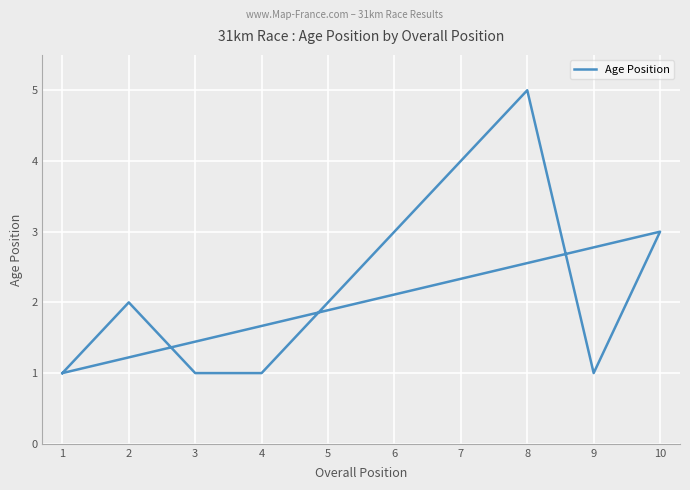

True or false: there are more than 2 points higher than both neighbors.

True